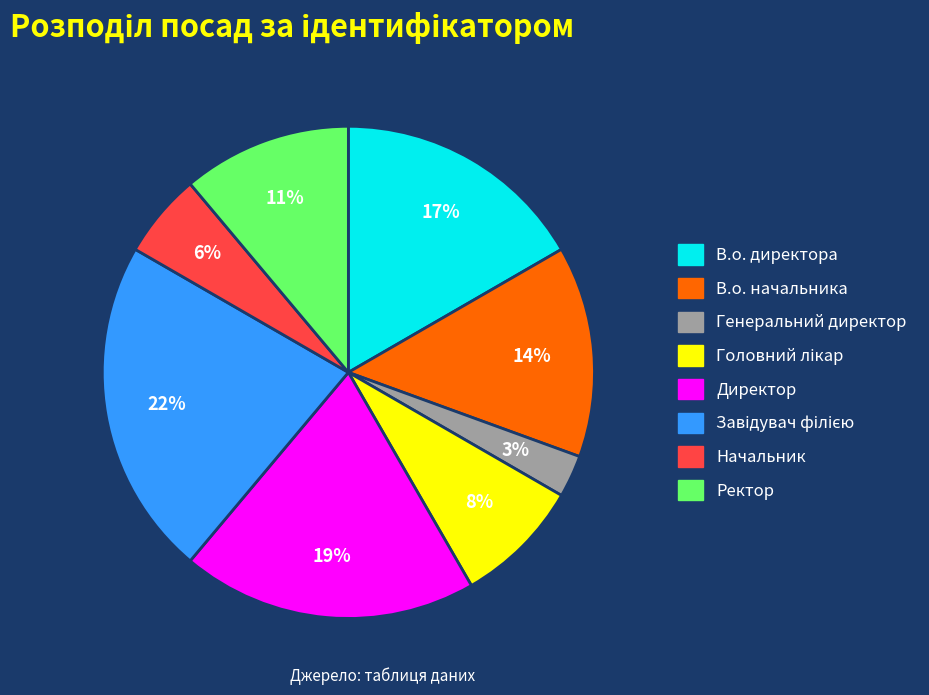

To the nearest percent, what portion does В.о. директора represent?

17%